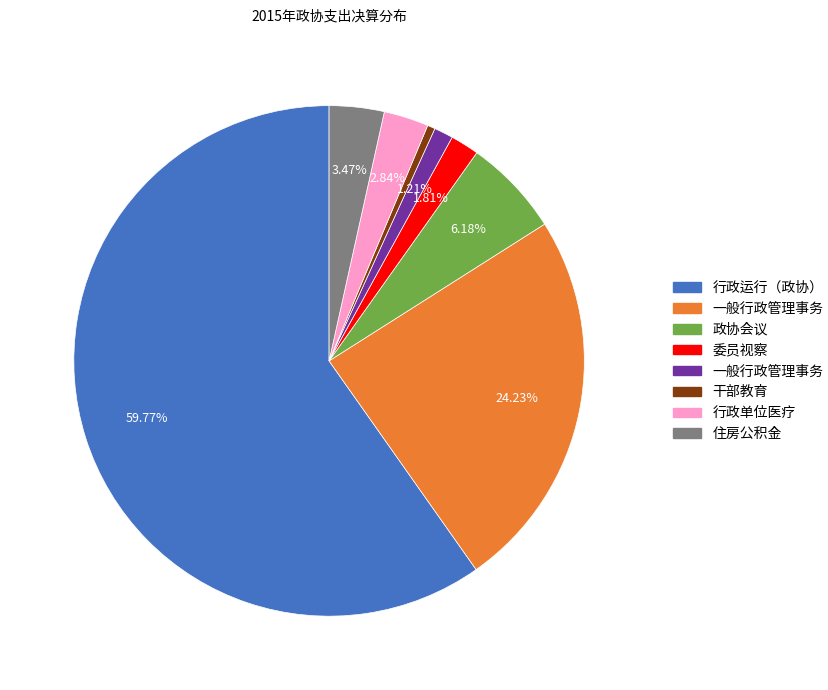

How many slices are in this pie chart?

8